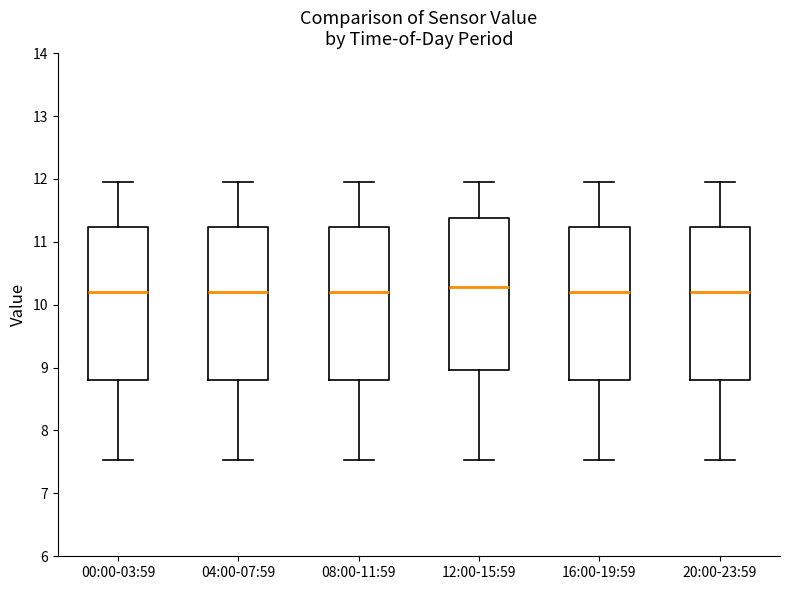

Where is the upper edge of the box for 16:00-19:59 on the y-axis? The values are not printed on the chart, so give them approximately, as read against the axis.

11.2